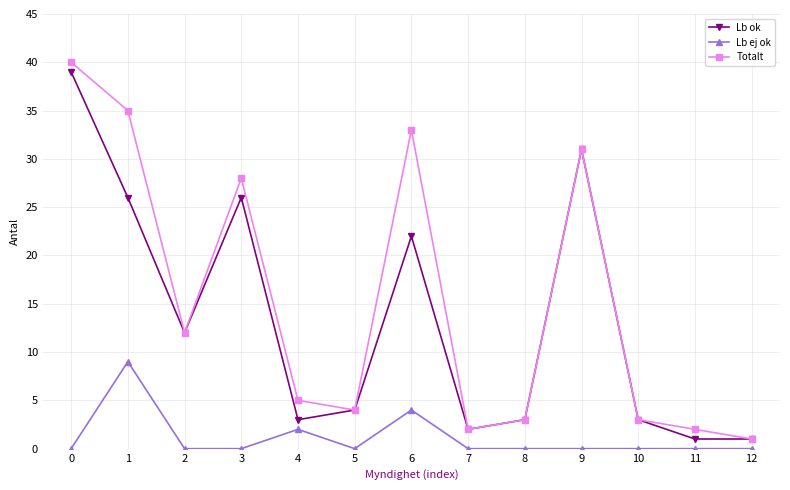

What is the difference between the Totalt values at 5 and 4?

1